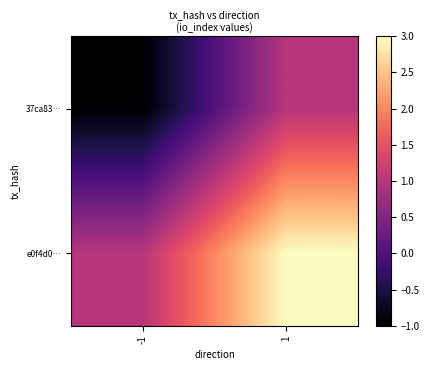

Count the number of categories in the chart.

2